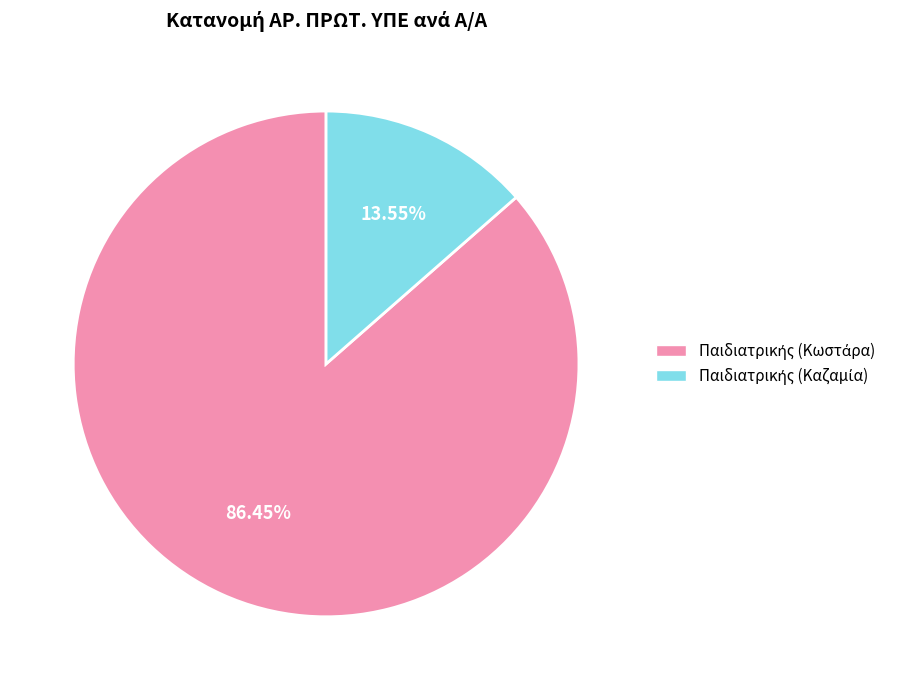

Is there any slice that represents more than half of the pie?

Yes